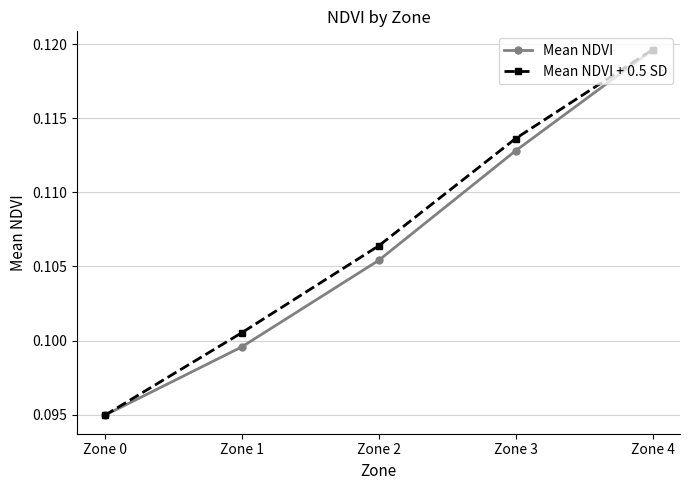

Does the chart display data point markers on the line(s)?

Yes